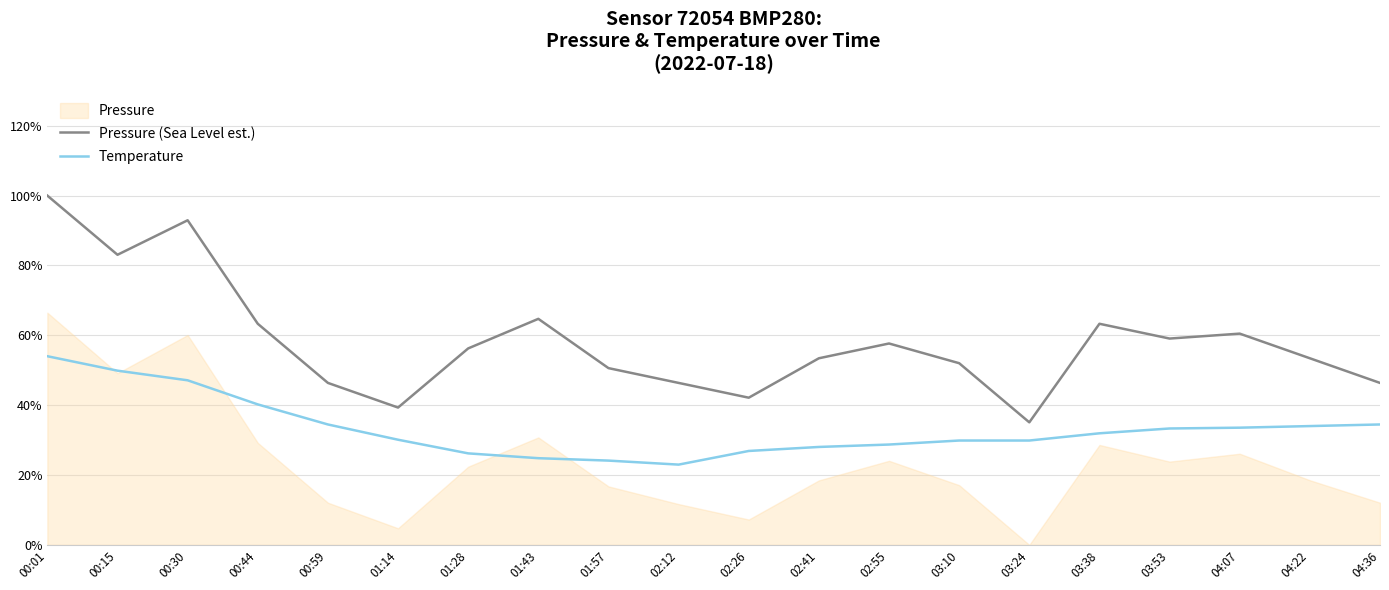

Which series has the largest range (max minus min)?

Pressure